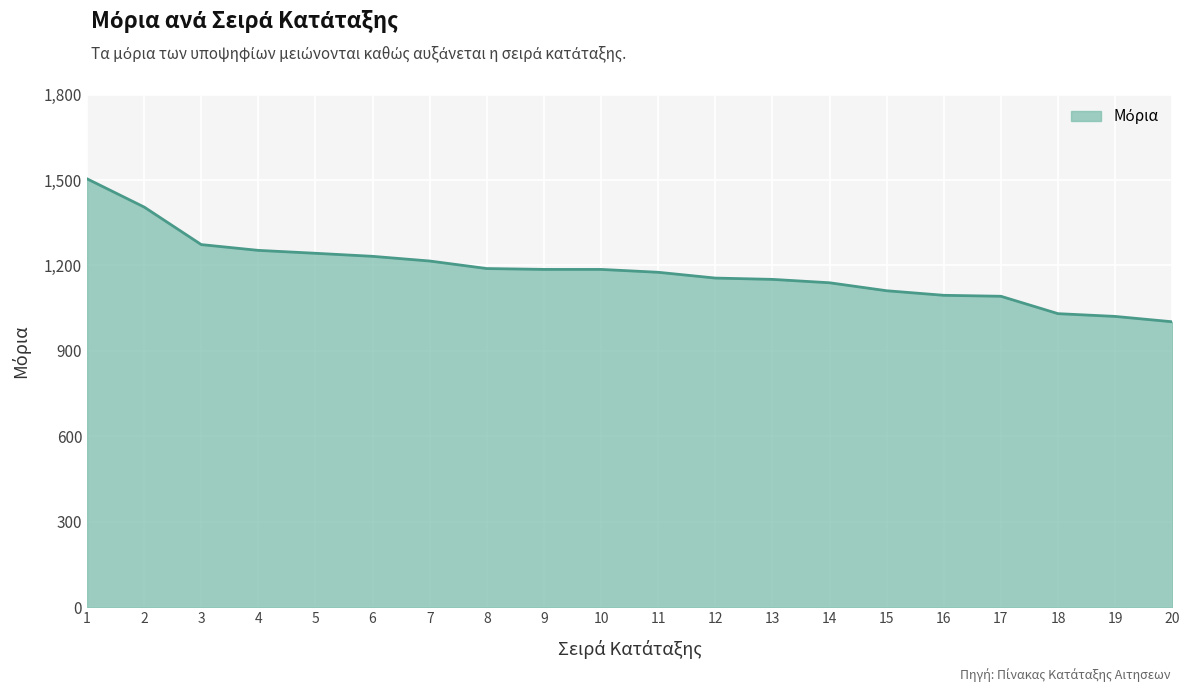

What is the difference between the maximum and minimum values?

501.8